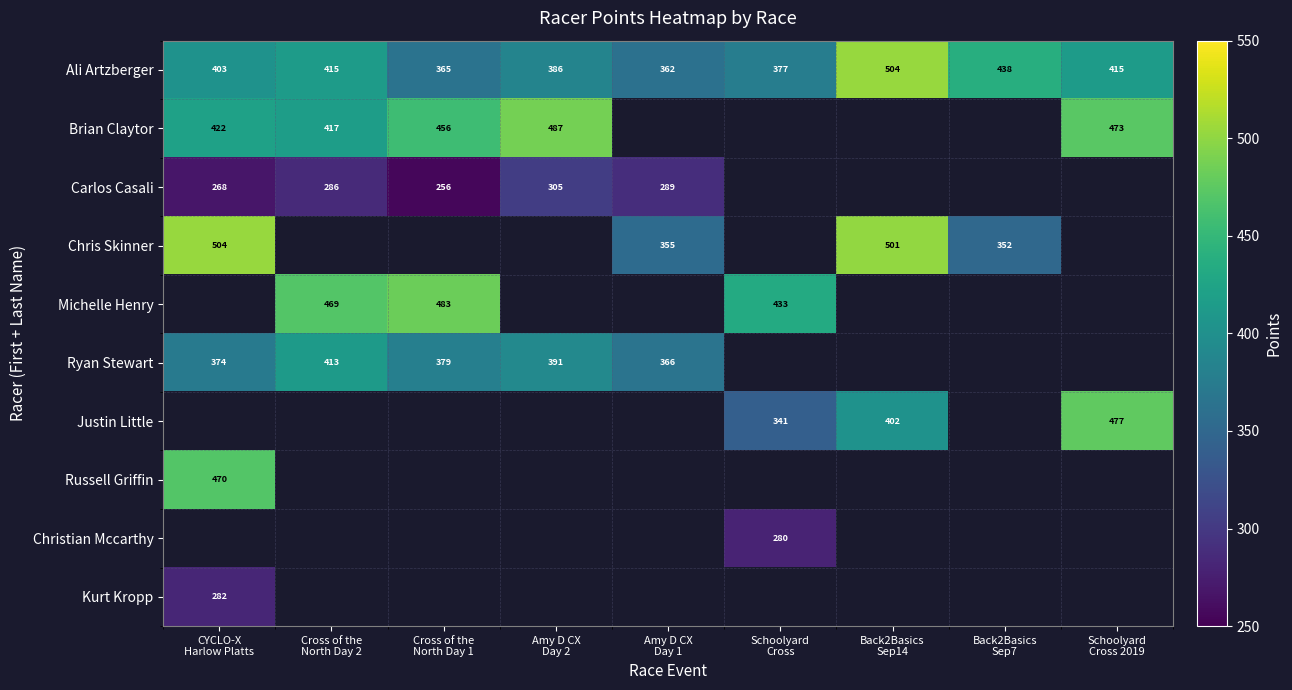

Between Amy D CX
Day 1 and Cross of the
North Day 2, which is larger?

Cross of the
North Day 2